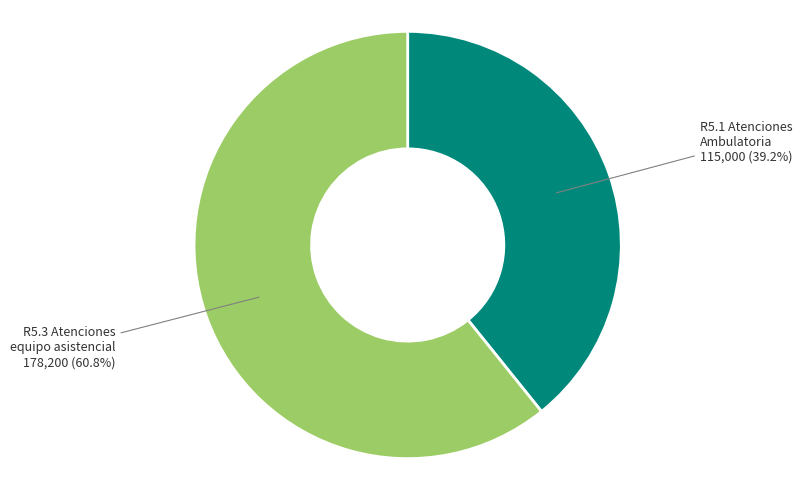

Approximately how many times larger is the value at R5.1 Atenciones Ambulatoria compared to R5.3 Atenciones equipo asistencial?

0.6